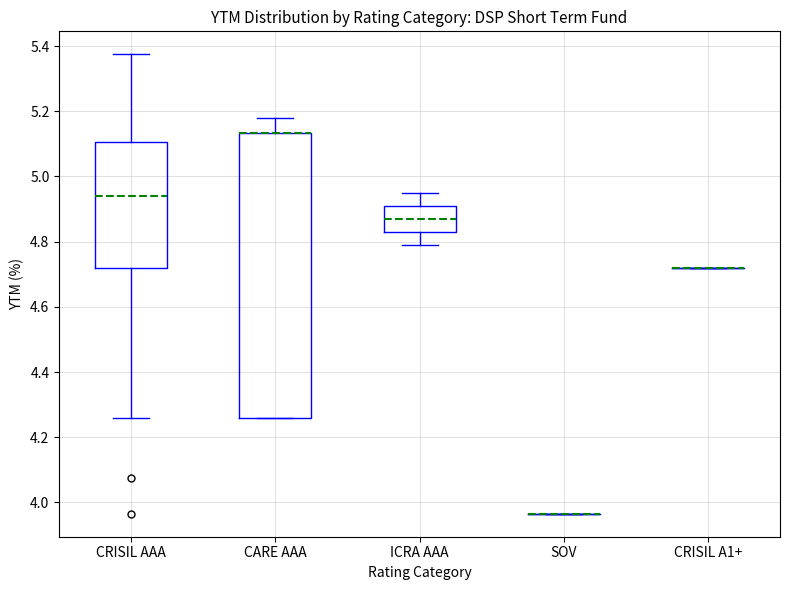

Where is the lower edge of the box for CARE AAA on the y-axis? The values are not printed on the chart, so give them approximately, as read against the axis.

4.26